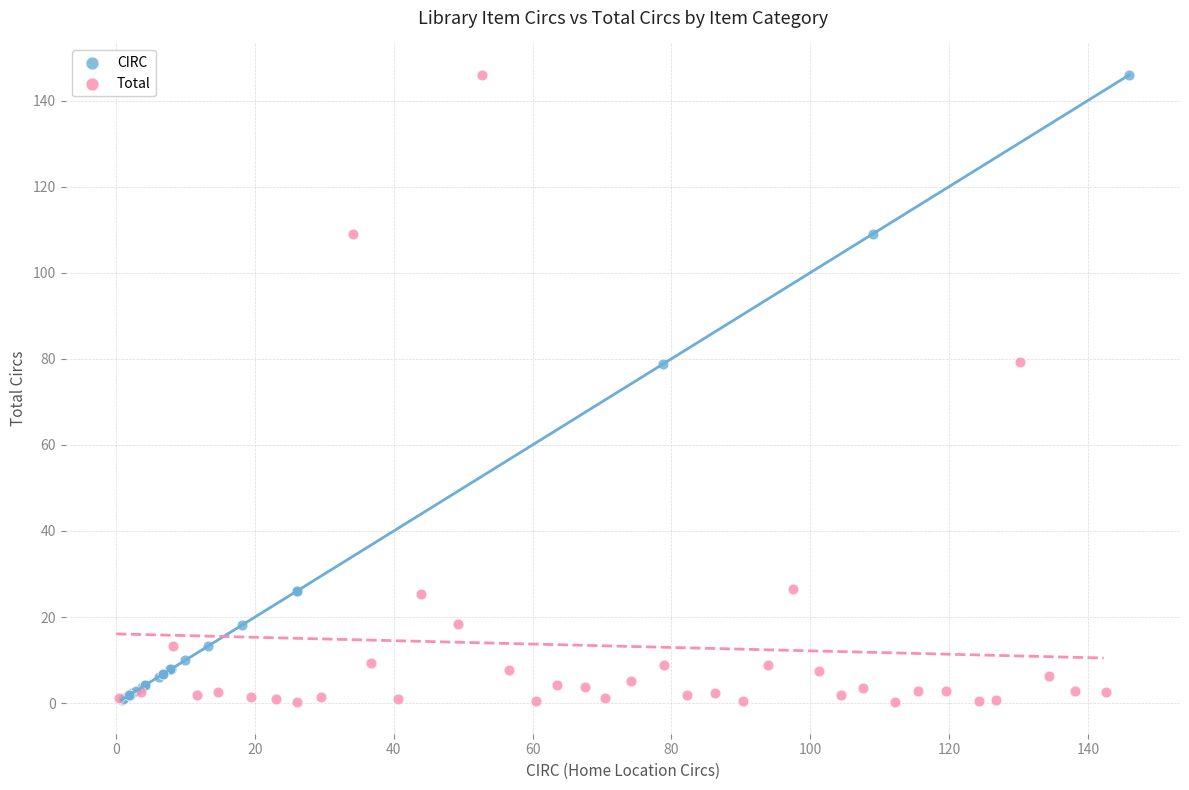

Which series has the largest Y range (max minus min)?

Total